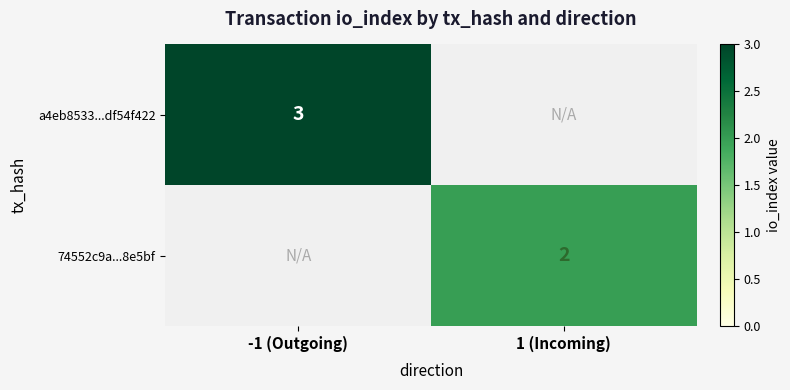

Is it true that 74552c9a...8e5bf equals 2 at 1 (Incoming)?

True